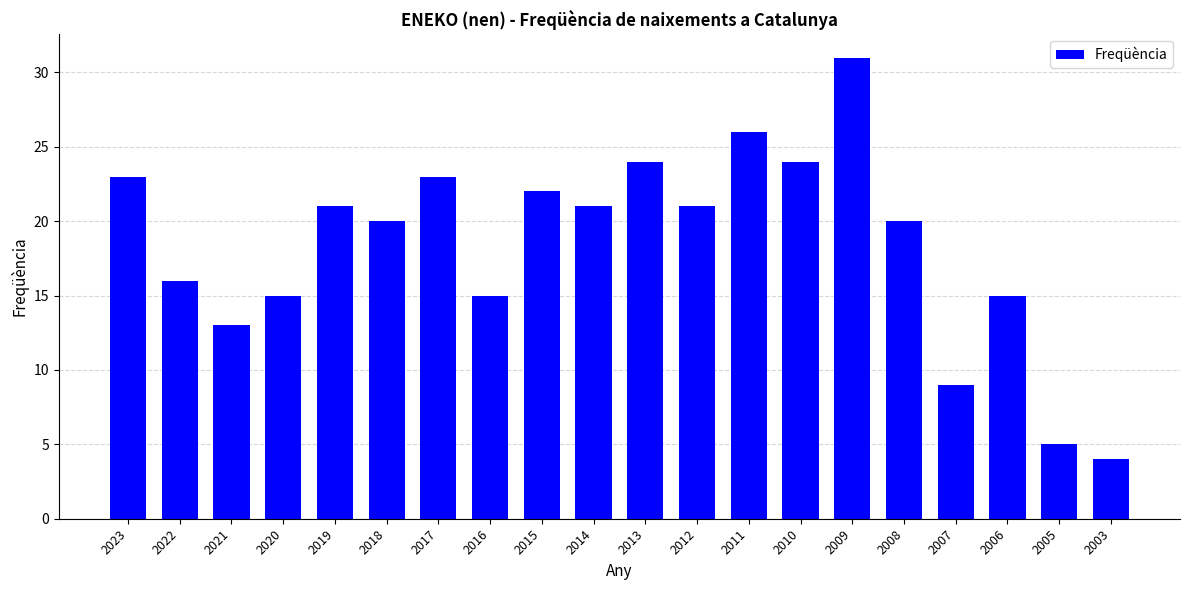

What is the difference between the values at 2020 and 2019?

6